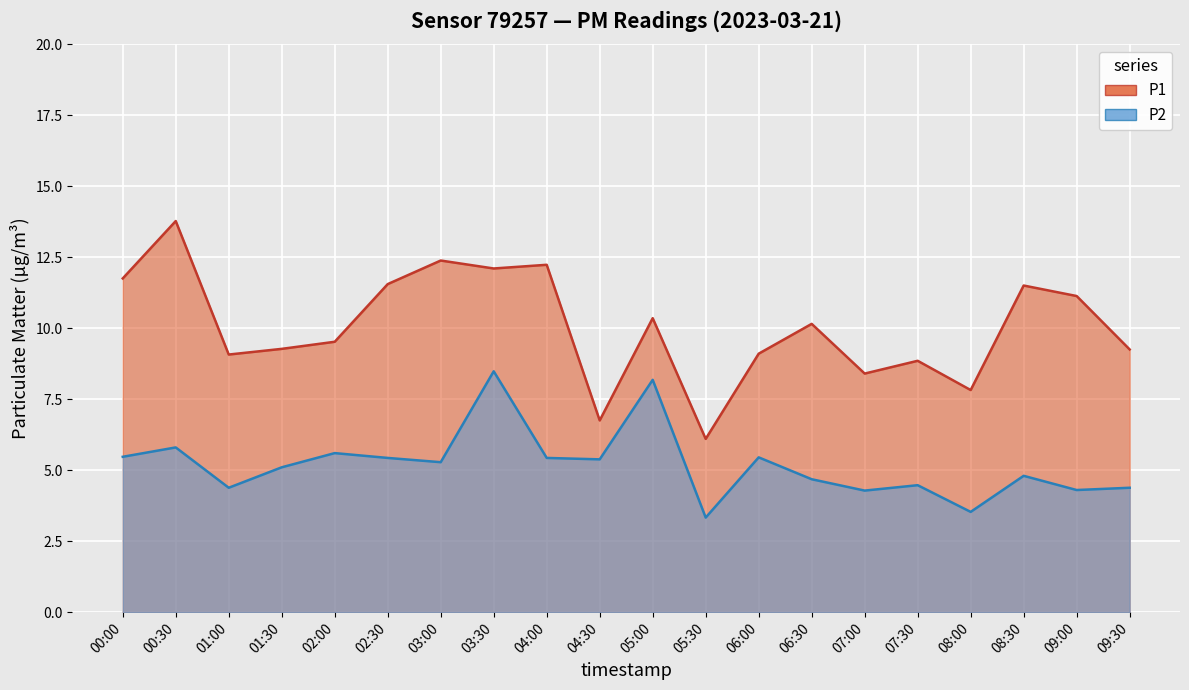

At which label does P2 first exceed 5?

00:00